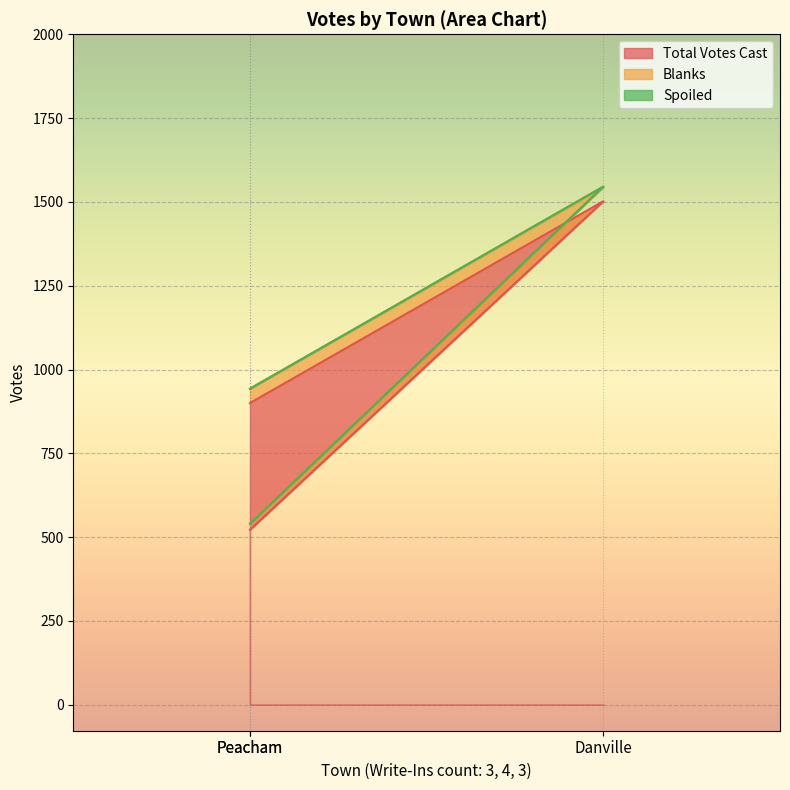

The Total Votes Cast series shows 820 at Peacham. True or false?

False